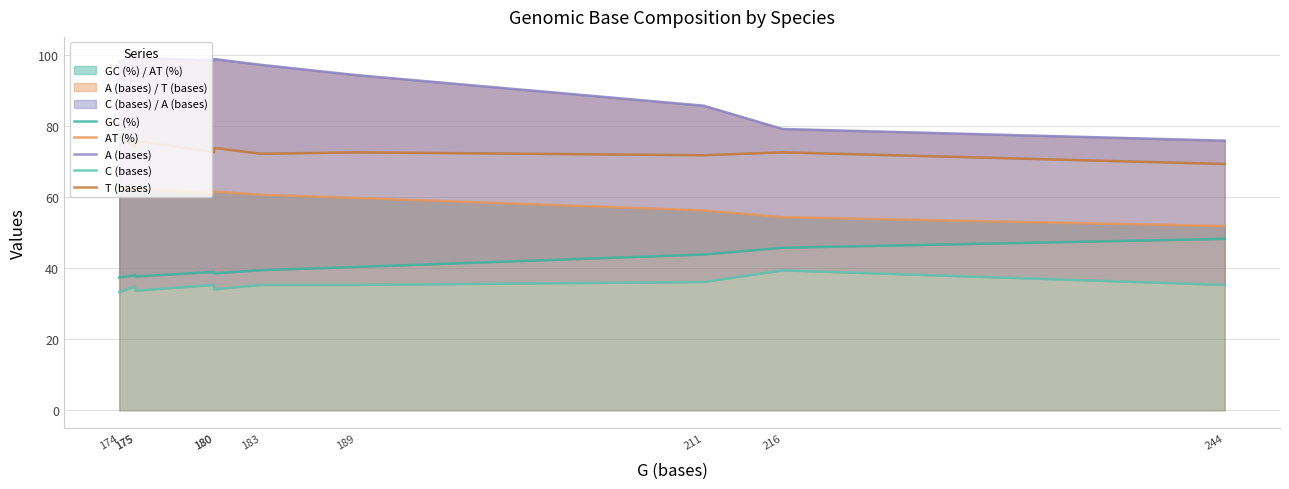

True or false: AT (%) and C (bases) intersect in this chart.

False